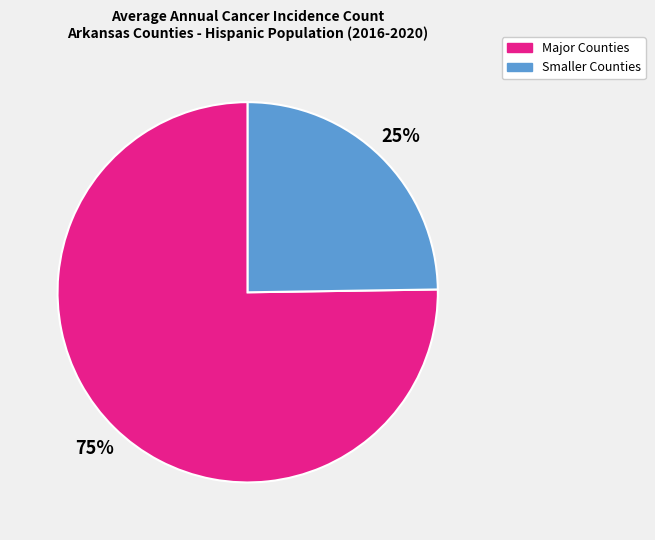

Does any single category account for the majority?

Yes